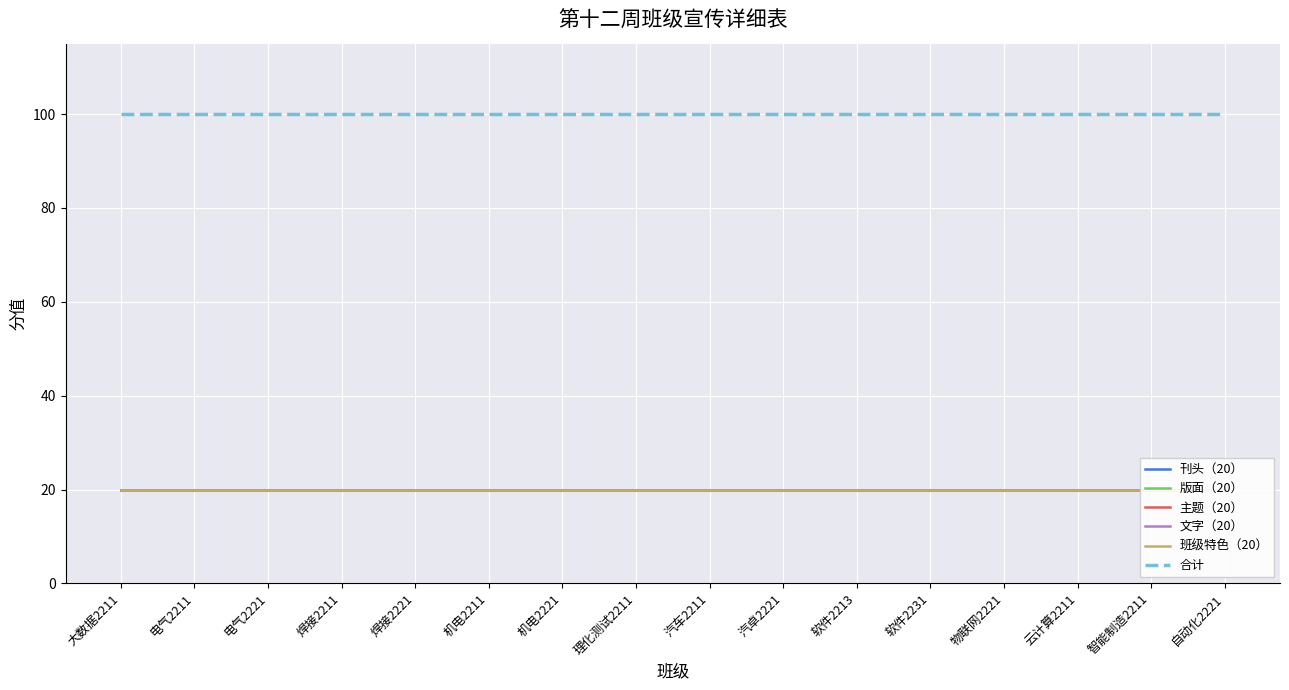

Reading left to right, extract all data points from this chart.

刊头（20）: 大数据2211=20	电气2211=20	电气2221=20	焊接2211=20	焊接2221=20	机电2211=20	机电2221=20	理化测试2211=20	汽车2211=20	汽卓2221=20	软件2213=20	软件2231=20	物联网2221=20	云计算2211=20	智能制造2211=20	自动化2221=20
版面（20）: 大数据2211=20	电气2211=20	电气2221=20	焊接2211=20	焊接2221=20	机电2211=20	机电2221=20	理化测试2211=20	汽车2211=20	汽卓2221=20	软件2213=20	软件2231=20	物联网2221=20	云计算2211=20	智能制造2211=20	自动化2221=20
主题（20）: 大数据2211=20	电气2211=20	电气2221=20	焊接2211=20	焊接2221=20	机电2211=20	机电2221=20	理化测试2211=20	汽车2211=20	汽卓2221=20	软件2213=20	软件2231=20	物联网2221=20	云计算2211=20	智能制造2211=20	自动化2221=20
文字（20）: 大数据2211=20	电气2211=20	电气2221=20	焊接2211=20	焊接2221=20	机电2211=20	机电2221=20	理化测试2211=20	汽车2211=20	汽卓2221=20	软件2213=20	软件2231=20	物联网2221=20	云计算2211=20	智能制造2211=20	自动化2221=20
班级特色（20）: 大数据2211=20	电气2211=20	电气2221=20	焊接2211=20	焊接2221=20	机电2211=20	机电2221=20	理化测试2211=20	汽车2211=20	汽卓2221=20	软件2213=20	软件2231=20	物联网2221=20	云计算2211=20	智能制造2211=20	自动化2221=20
合计: 大数据2211=100	电气2211=100	电气2221=100	焊接2211=100	焊接2221=100	机电2211=100	机电2221=100	理化测试2211=100	汽车2211=100	汽卓2221=100	软件2213=100	软件2231=100	物联网2221=100	云计算2211=100	智能制造2211=100	自动化2221=100